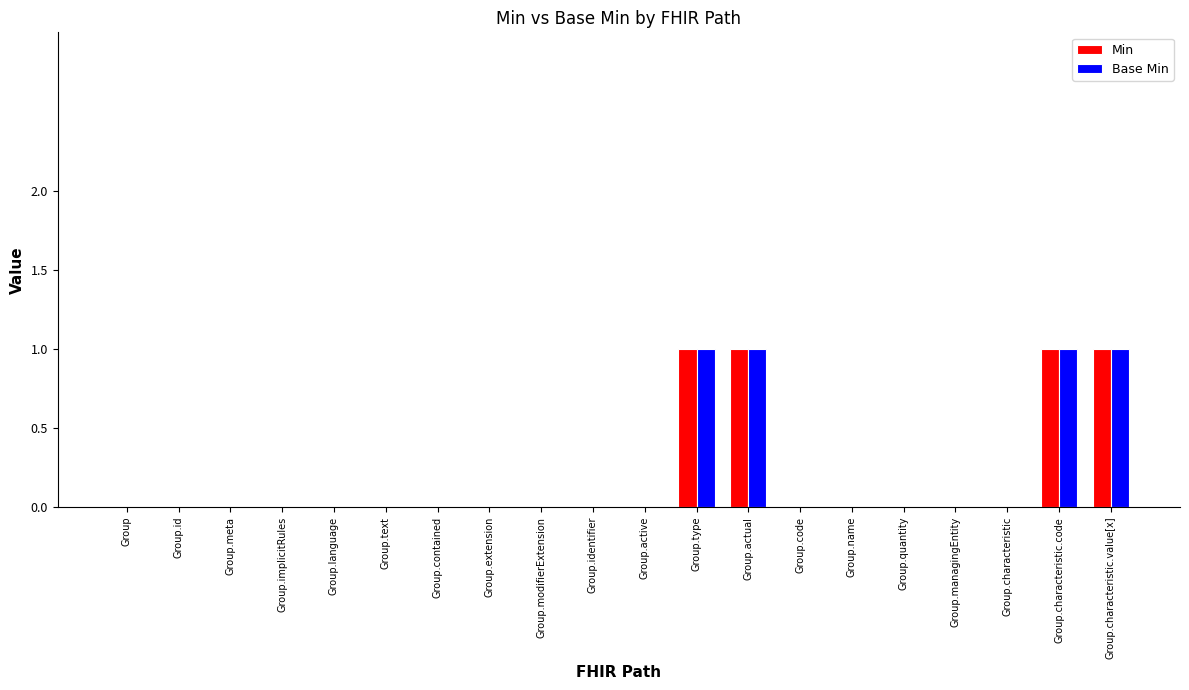

What is the highest value of the Min series?

1